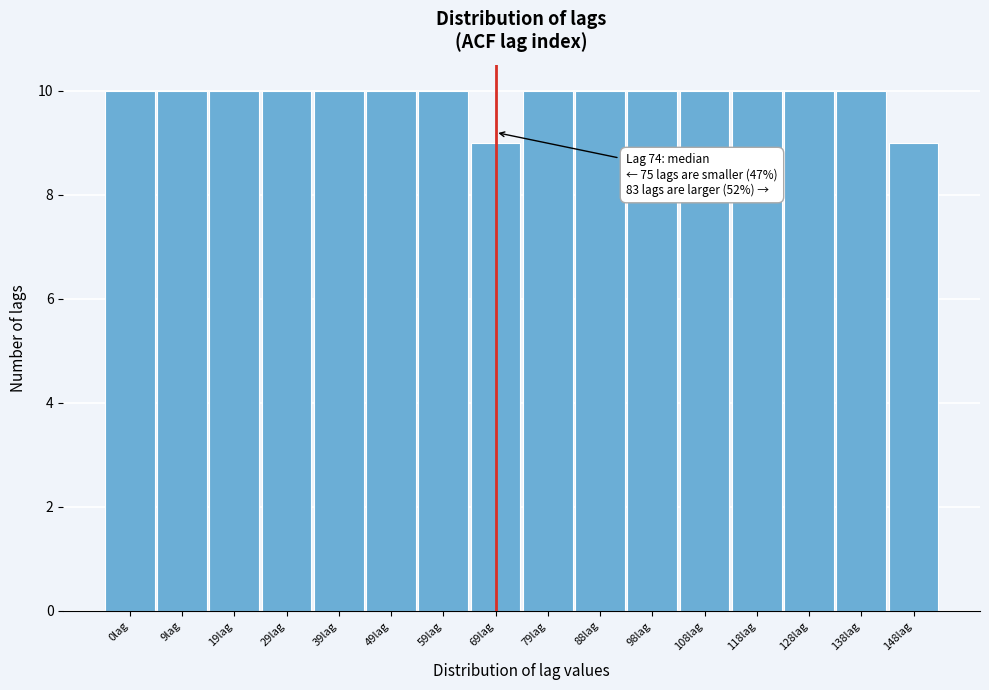

Reading left to right, list all the values displayed in this chart.

10	10	10	10	10	10	10	9	10	10	10	10	10	10	10	9